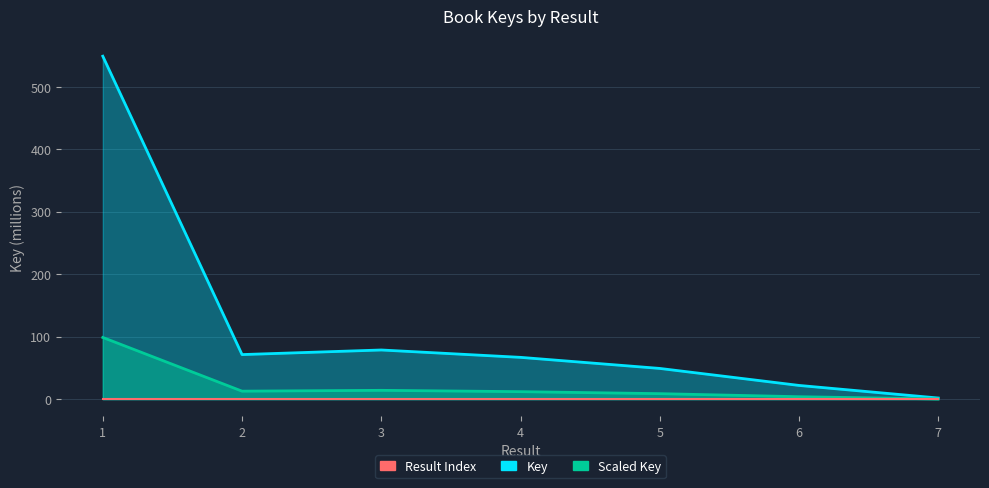

Approximately how many times larger is the value at 3 compared to 5?

1.6